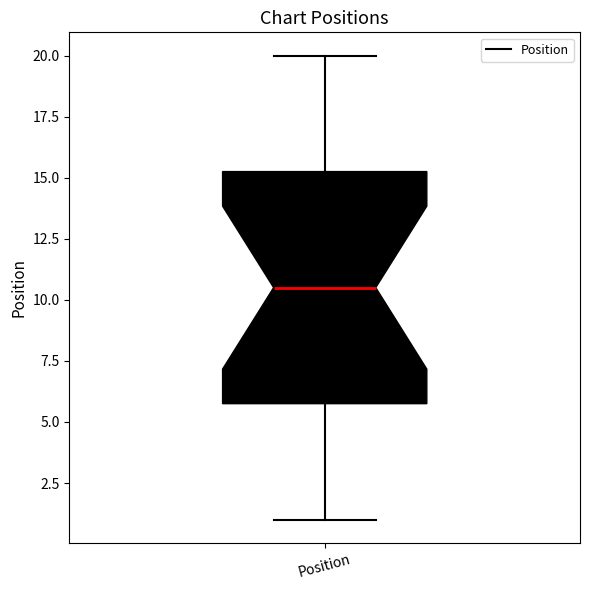

Where does the median line of the box for Position sit on the y-axis? The values are not printed on the chart, so give them approximately, as read against the axis.

10.5